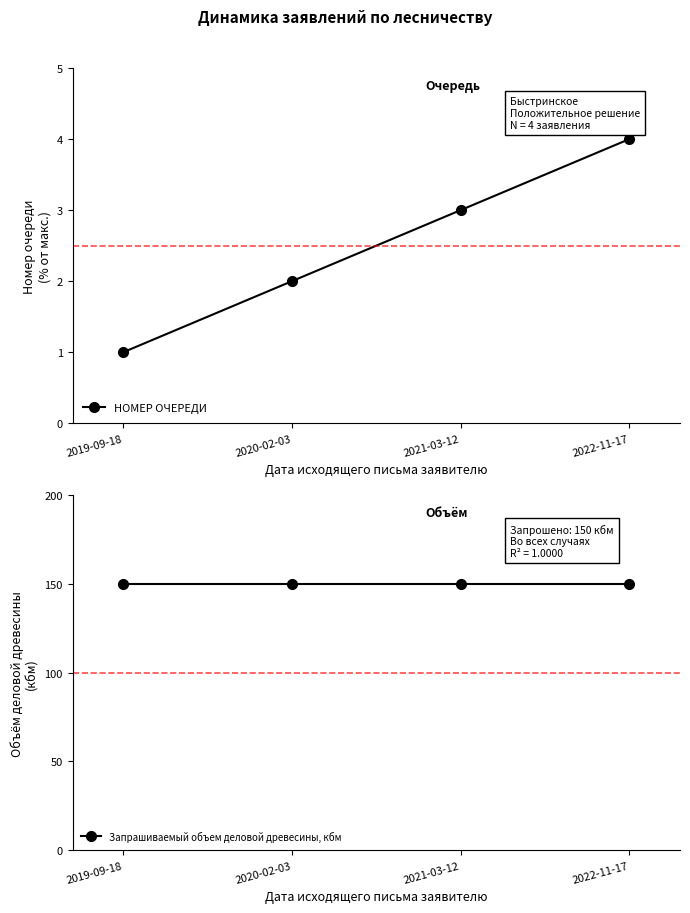

How many series are shown in this chart?

2